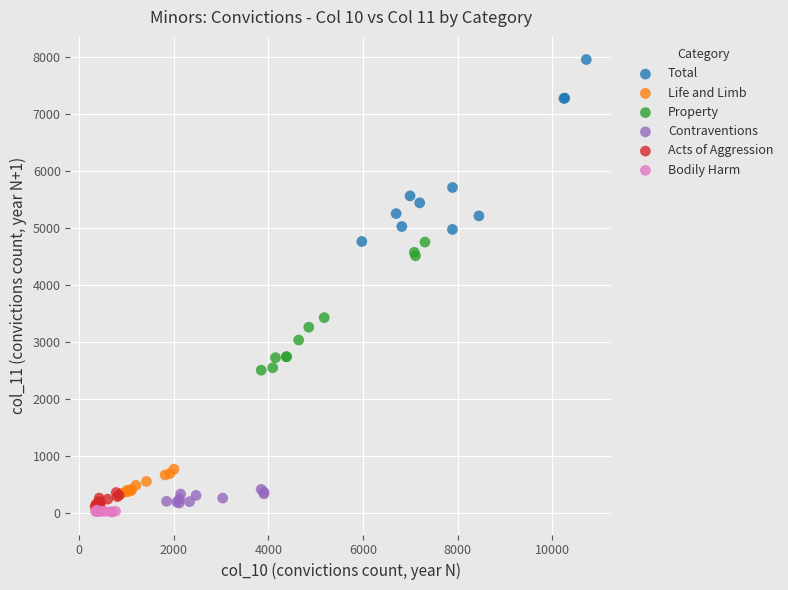

What are all the series names shown in the legend?

Total, Life and Limb, Property, Contraventions, Acts of Aggression, Bodily Harm